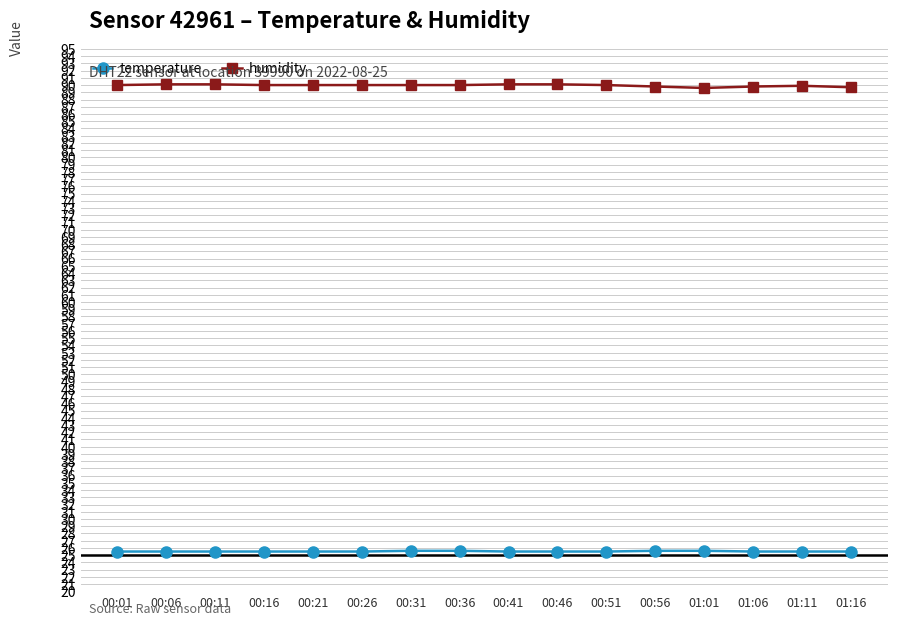

What is the maximum value for temperature?

25.6